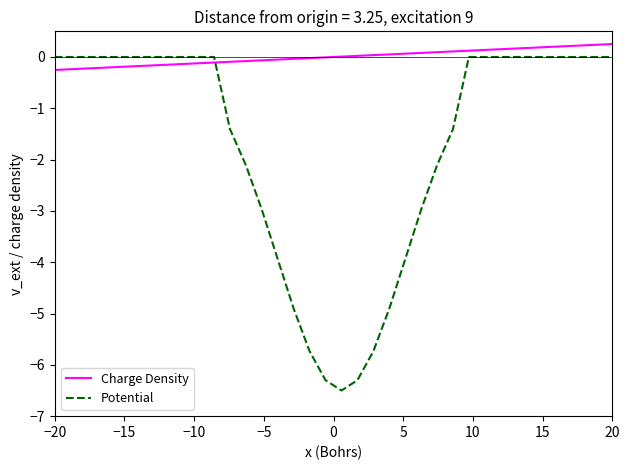

What is the minimum value for Potential?

-6.5